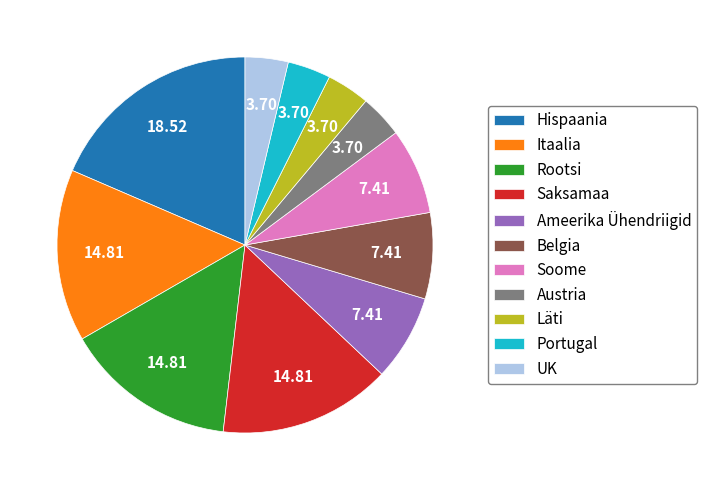

Does Hispaania account for over 50% of the chart?

No